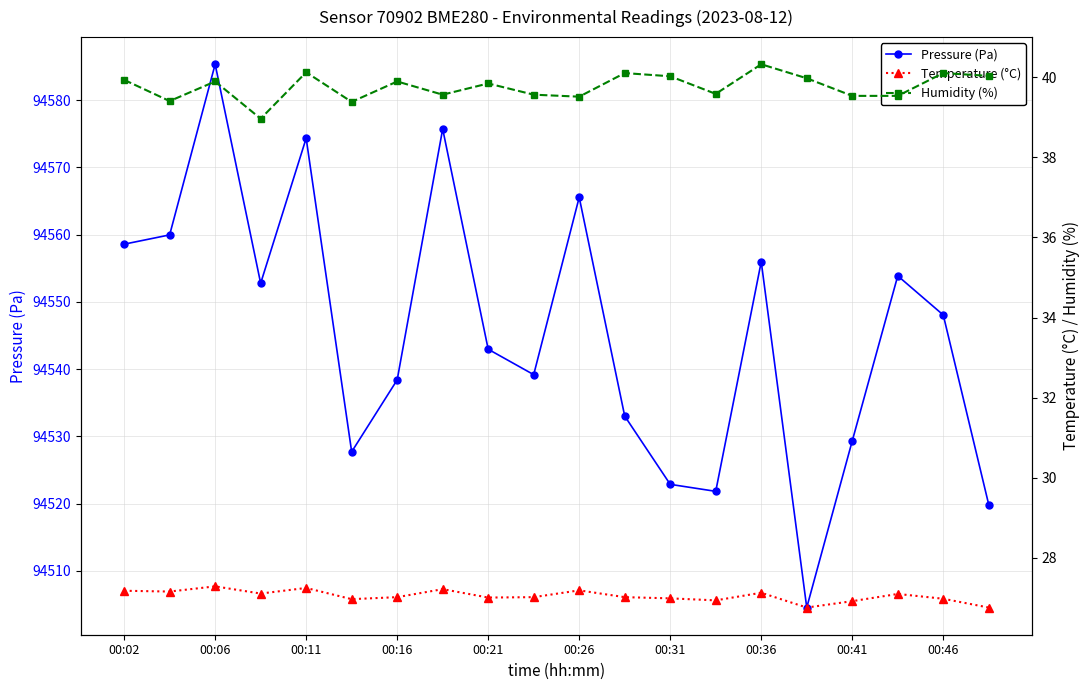

True or false: Temperature (°C) and Humidity (%) cross at least once.

False